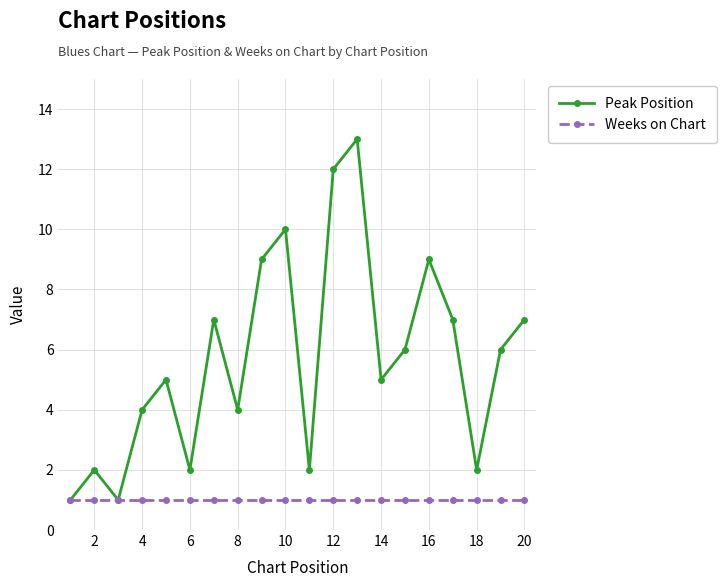

What is the value of the Peak Position point at the 17th from the left?

7